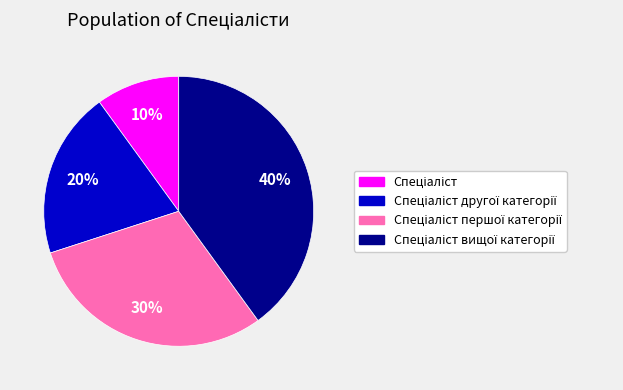

Is there any slice that represents more than half of the pie?

No